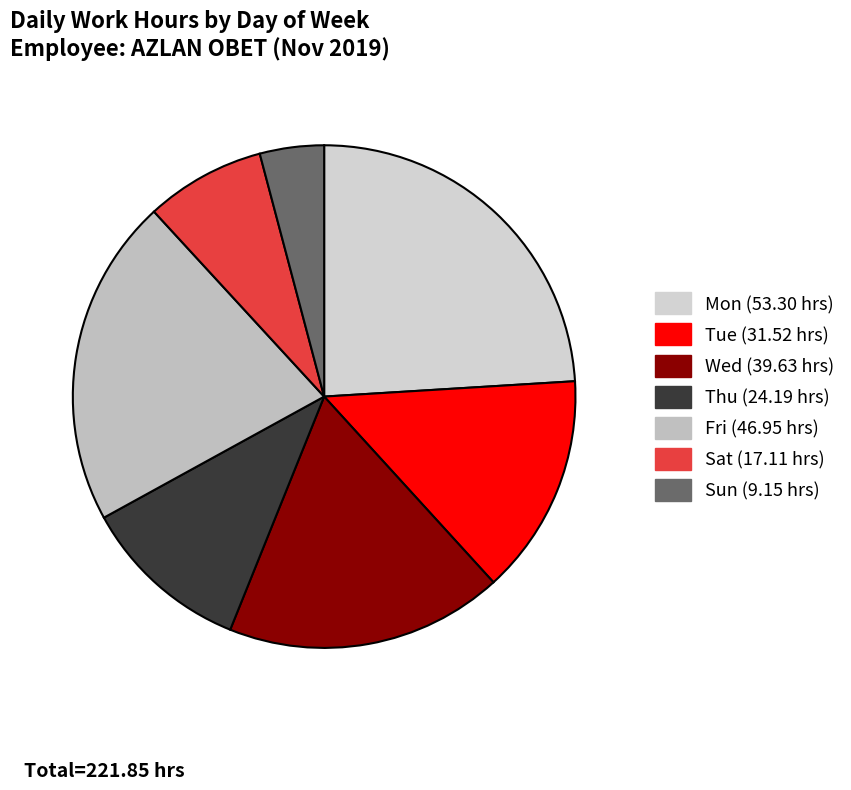

Does Thu account for over 50% of the chart?

No